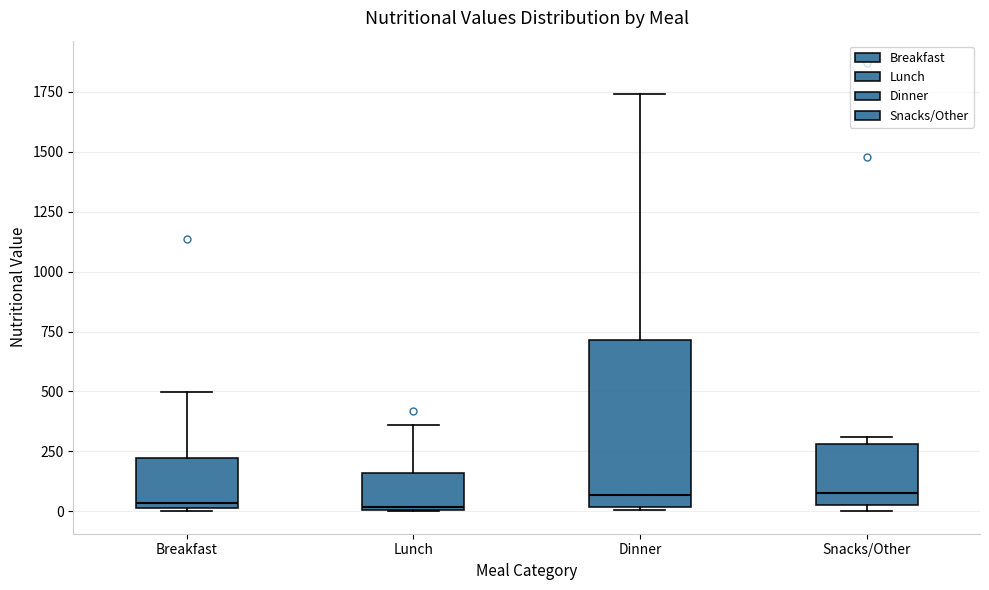

Reading left to right, transcribe this box plot: for each box, give where its median line is, the range the box spans, and where its two whiskers end, as read against the y-axis. The values are not printed on the chart, so give them approximately, as read against the axis.

Breakfast: median 50, box 0 to 200, whiskers 0 to 500
Lunch: median 0, box 0 to 150, whiskers 0 to 350
Dinner: median 50, box 0 to 700, whiskers 0 to 1750
Snacks/Other: median 100, box 50 to 300, whiskers 0 to 300 (just above the box's upper edge)